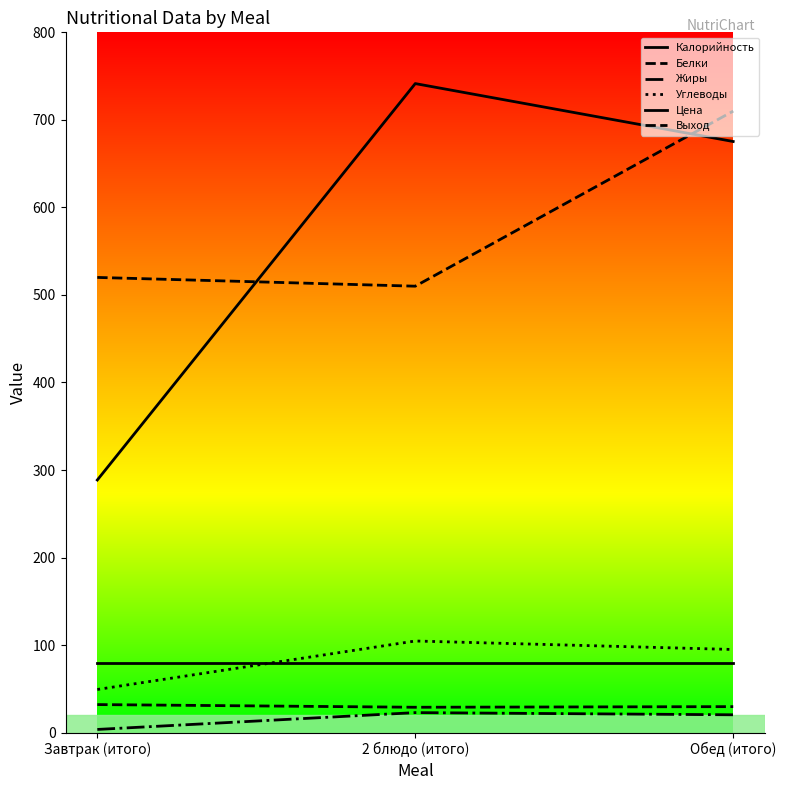

What is the label of the 2nd point from the right?

2 блюдо (итого)